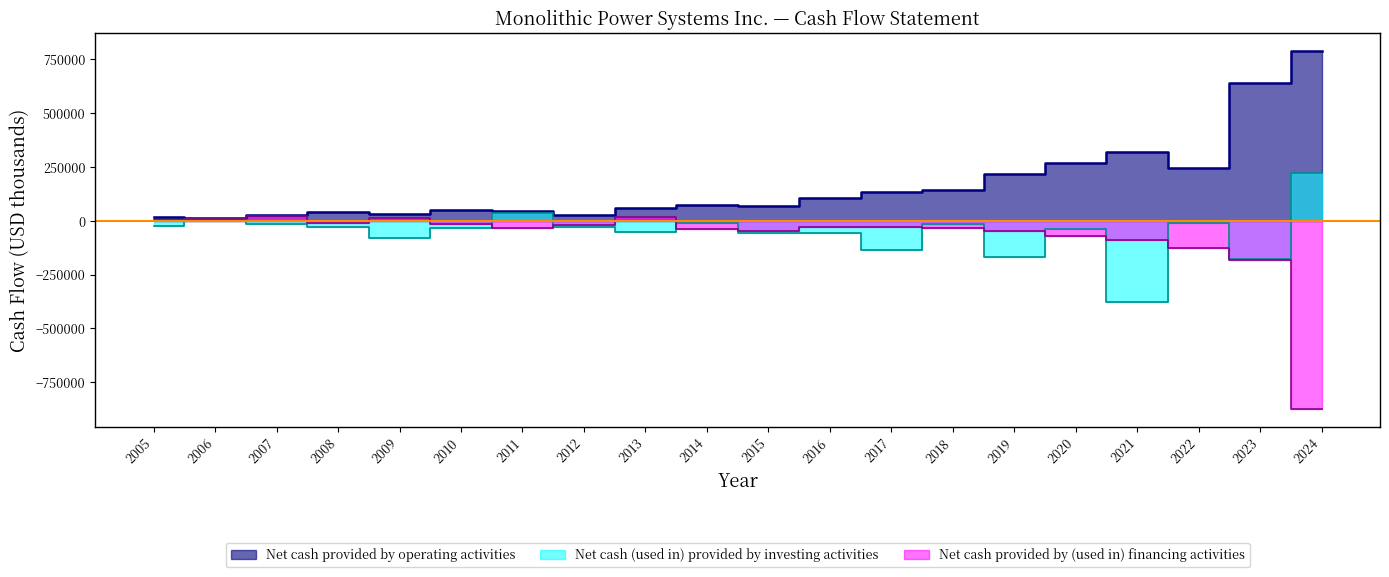

What is the maximum value shown in the chart?

788410